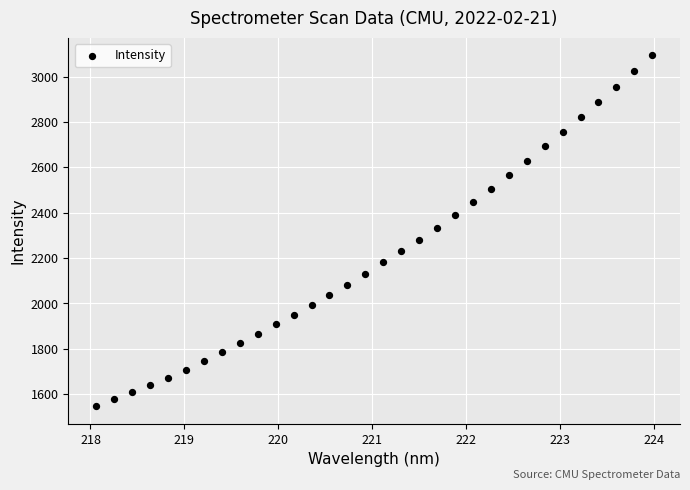

What is the range of X values (max minus min)?

5.9